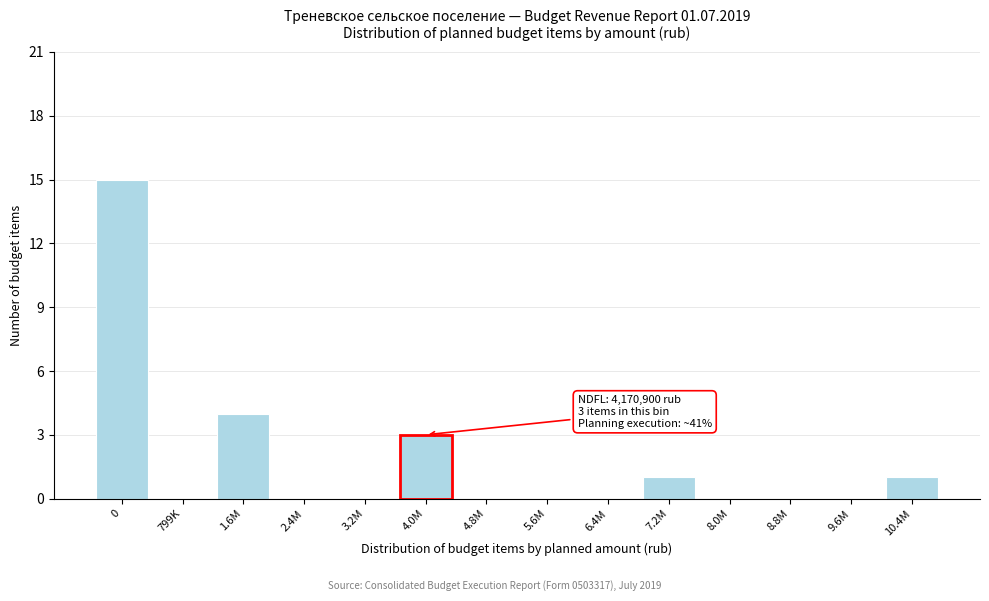

Reading left to right, extract all data points from this chart.

0=15	799K=0	1.6M=4	2.4M=0	3.2M=0	4.0M=3	4.8M=0	5.6M=0	6.4M=0	7.2M=1	8.0M=0	8.8M=0	9.6M=0	10.4M=1